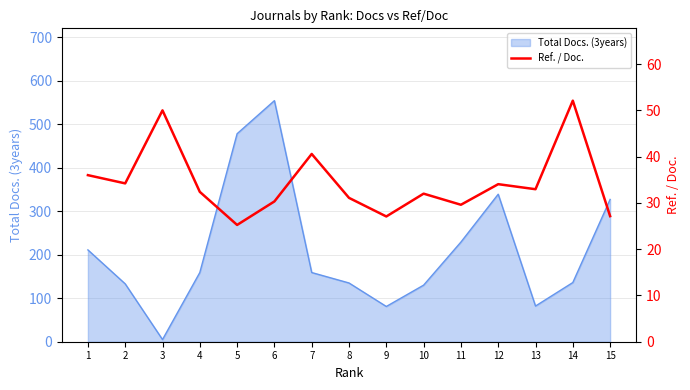

What is the change in value from 4 to 7?

+8.2